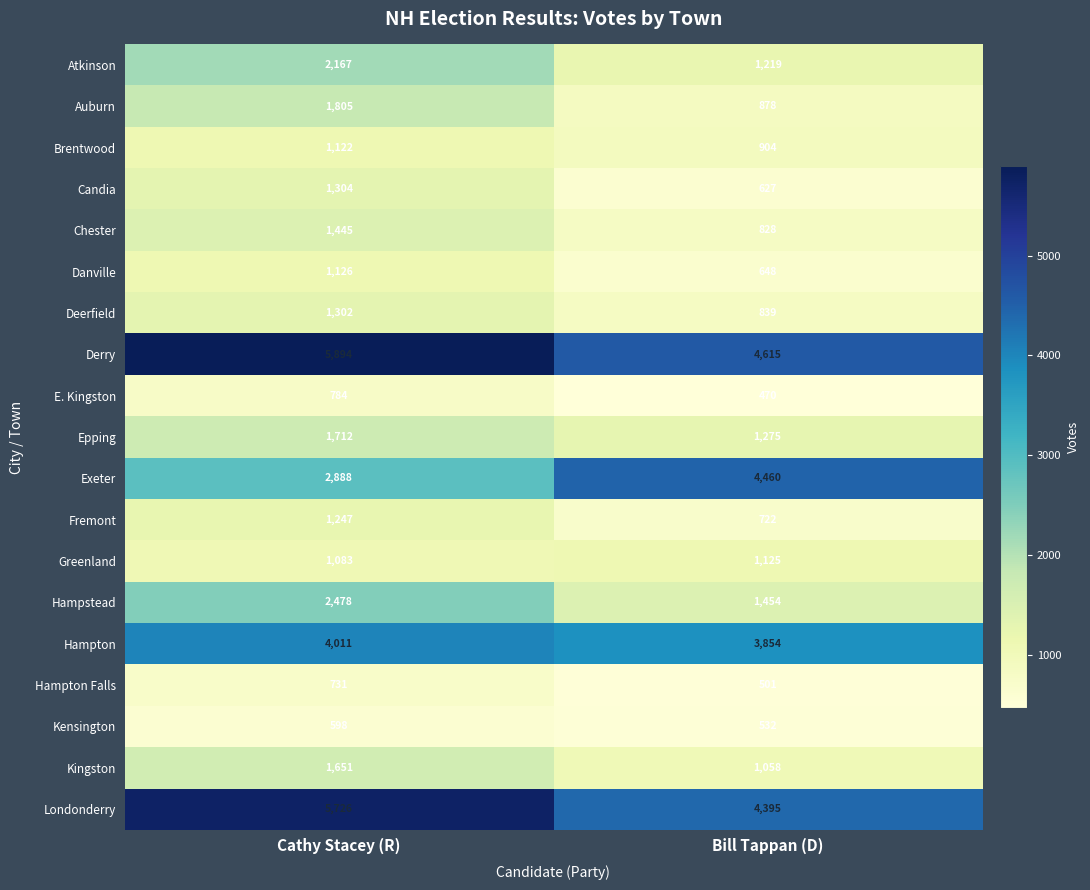

Which label corresponds to the largest value in the chart?

Cathy Stacey (R)